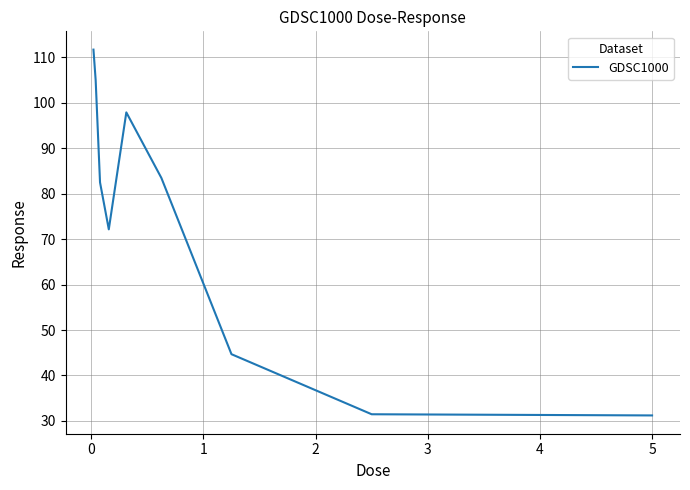

What is the smallest value displayed?

31.2